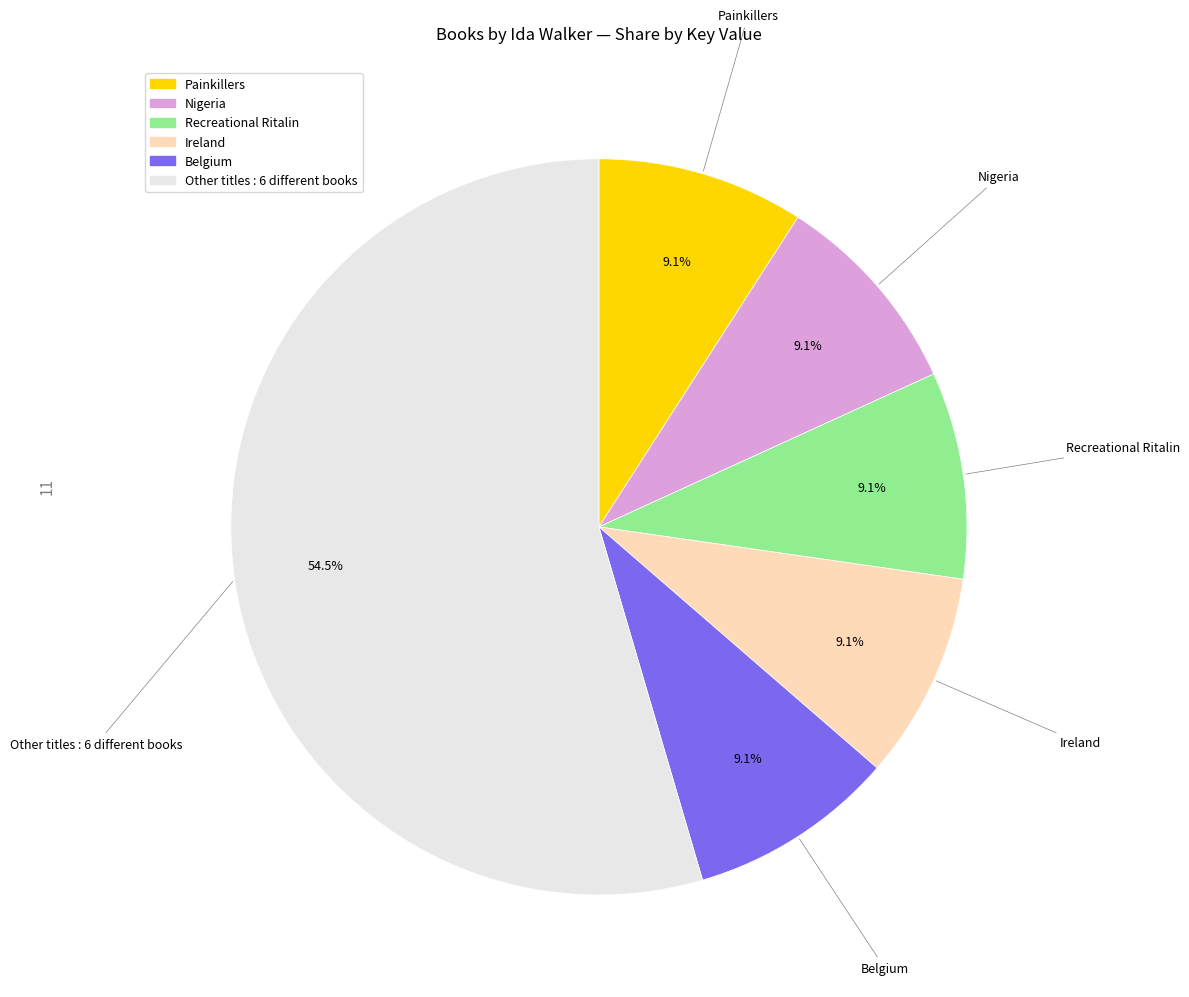

To the nearest percent, what is the average slice percentage?

17%